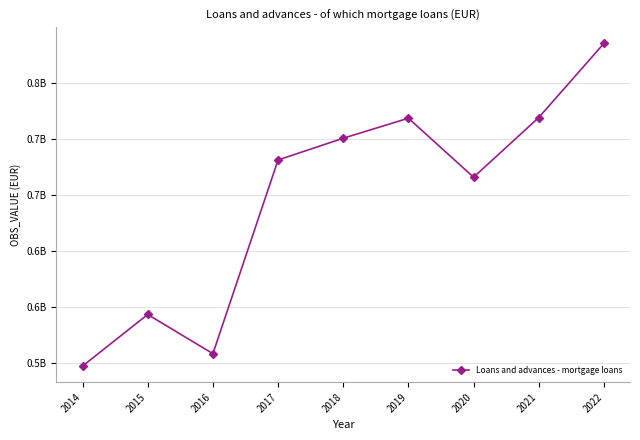

What is the maximum value shown in the chart?

785424562.6